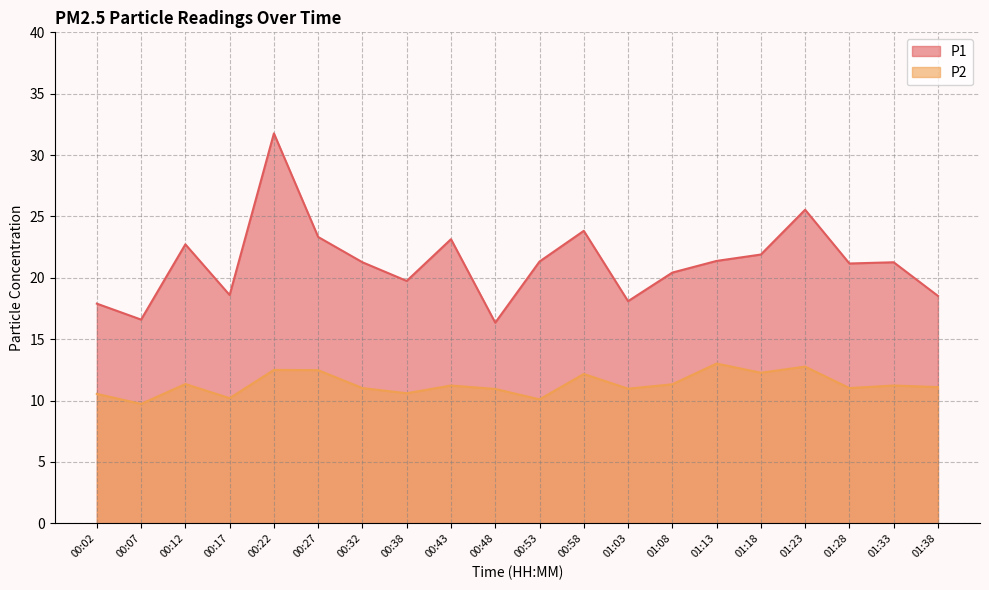

The P1 series shows 16.6 at 00:07. True or false?

True